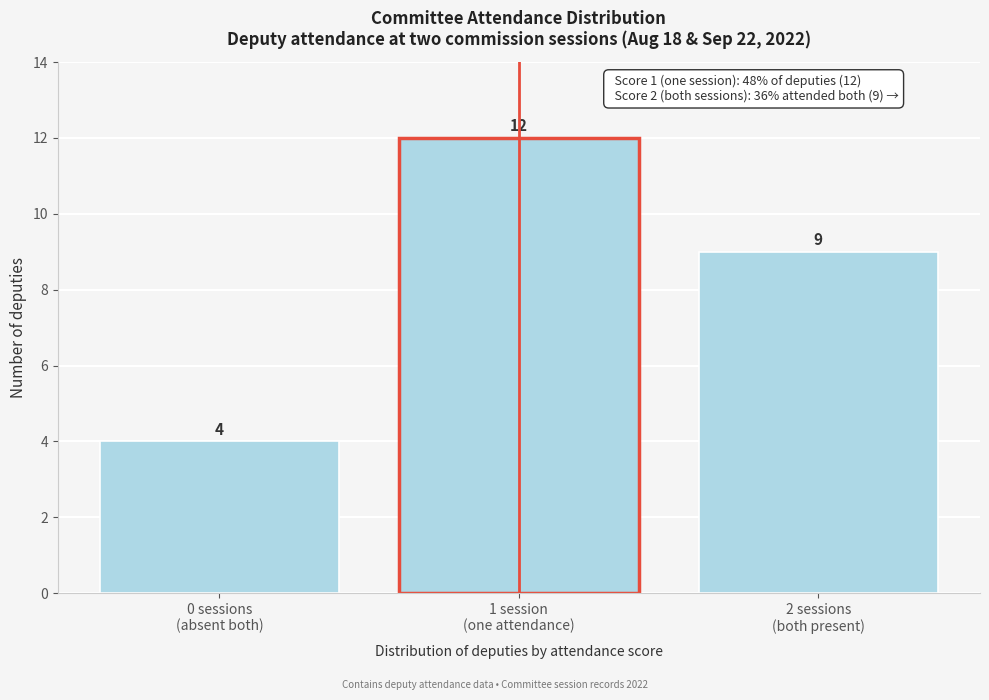

Reading right to left, list all the values displayed in this chart.

9	12	4